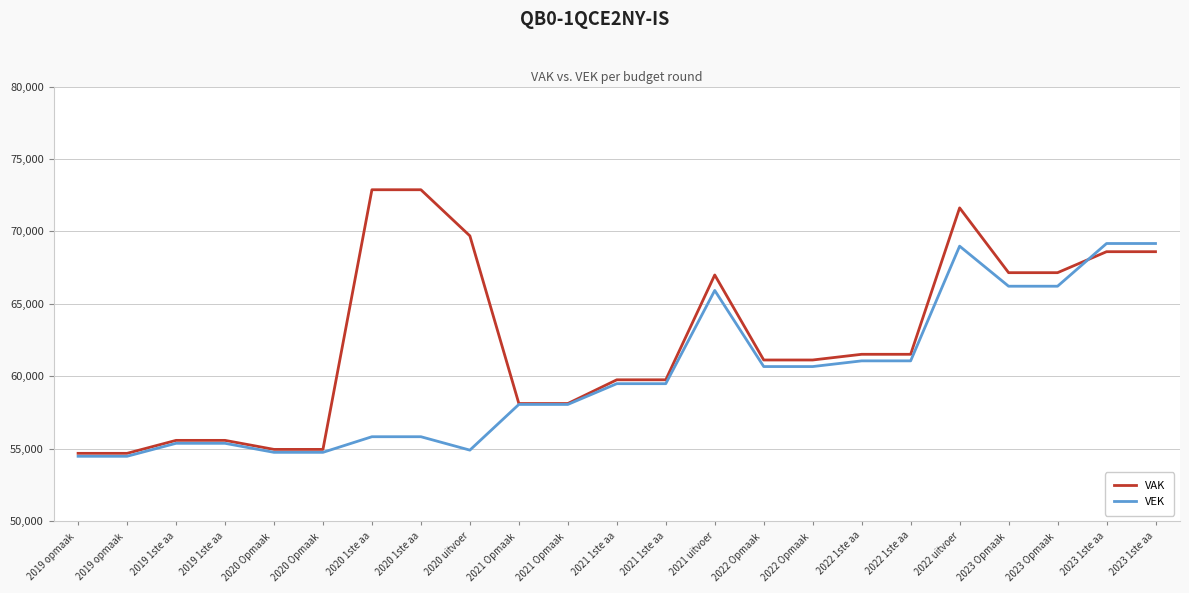

What is the spread (max minus min) of values at 2020 1ste aa?

17047